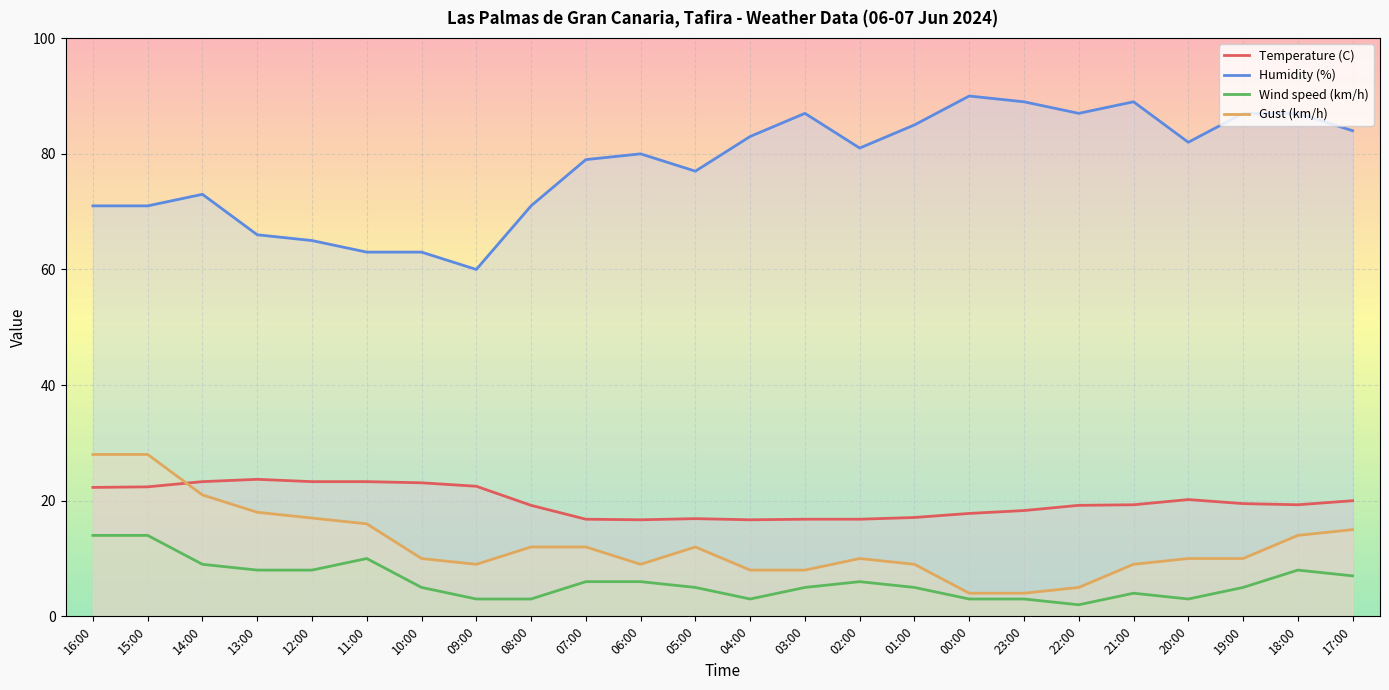

Rank the series at 21:00 from lowest to highest value.

Wind speed (km/h), Gust (km/h), Temperature (C), Humidity (%)